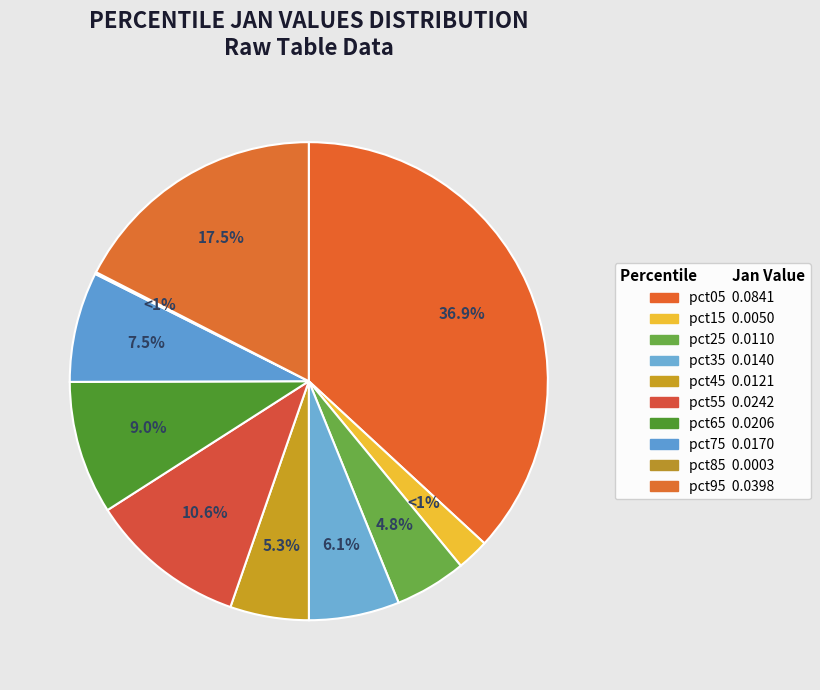

Which category has the smallest portion of the pie?

pct85